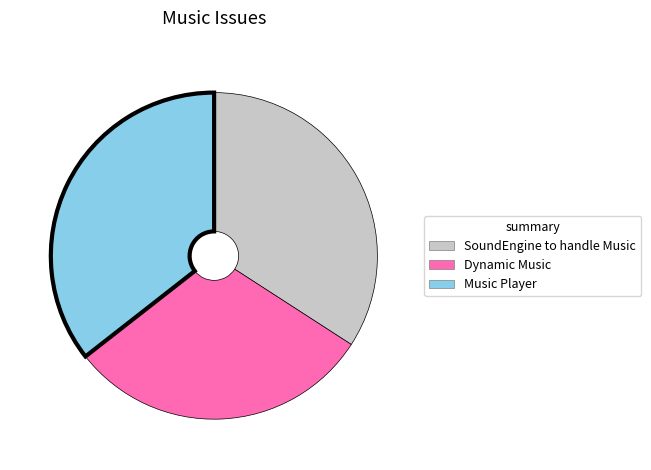

How many segments does this pie chart have?

3